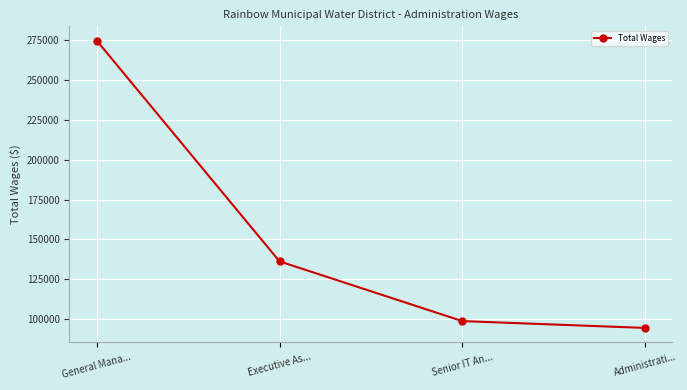

Count the number of categories in the chart.

4